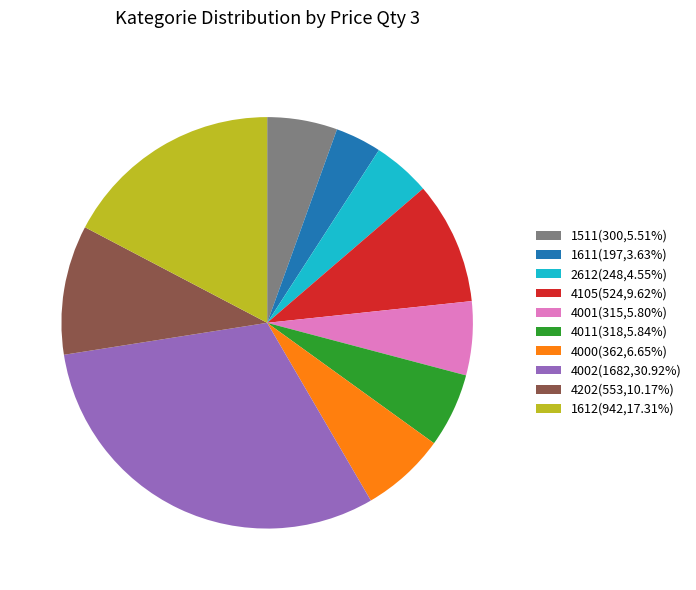

The 4105 slice represents 22% of the pie. True or false?

False